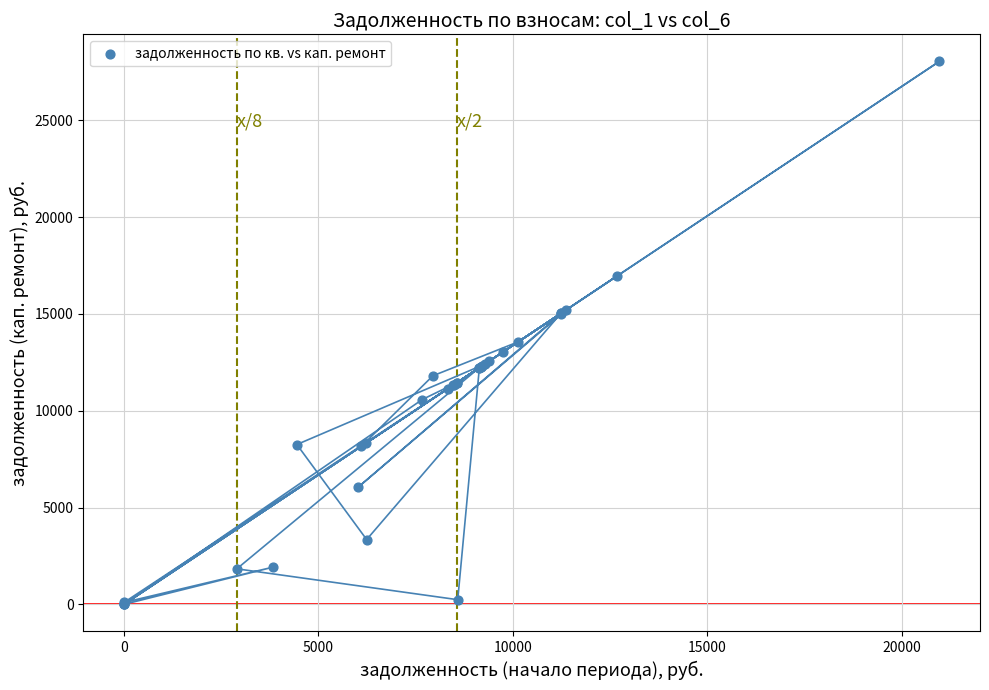

What Y value in the scatter plot is closest to 14021?

13559.0